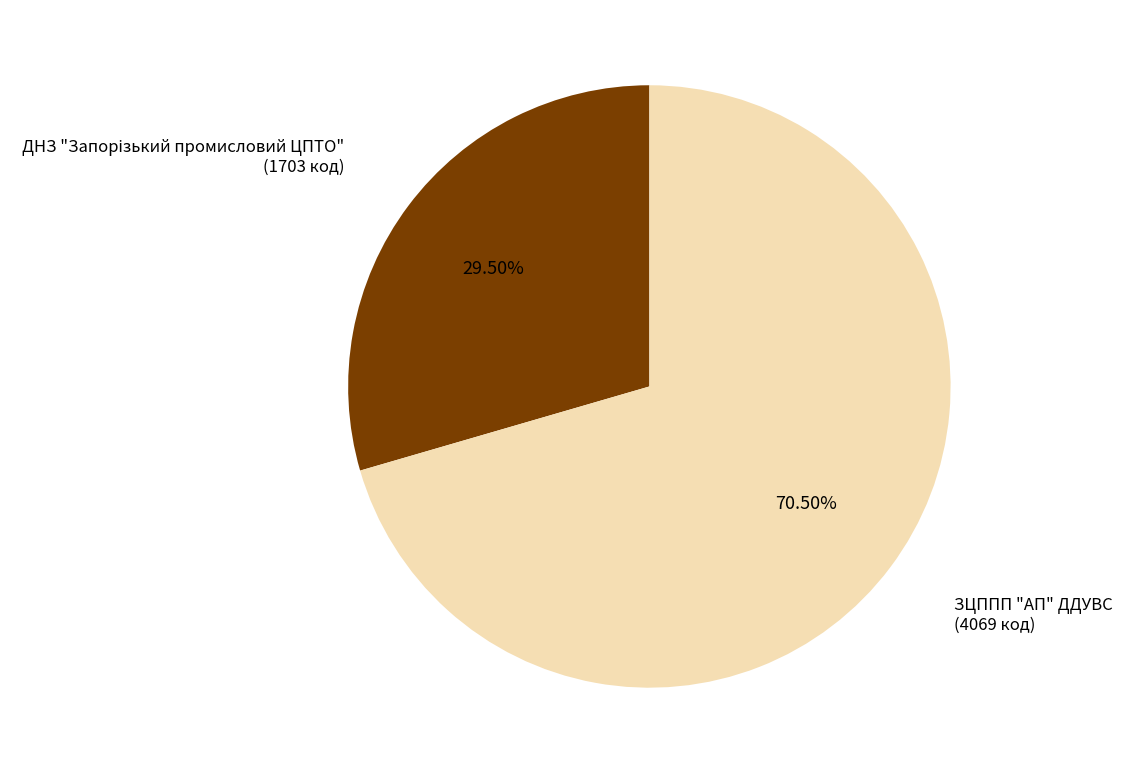

Which category has the biggest portion of the pie?

ЗЦППП "АП" ДДУВС